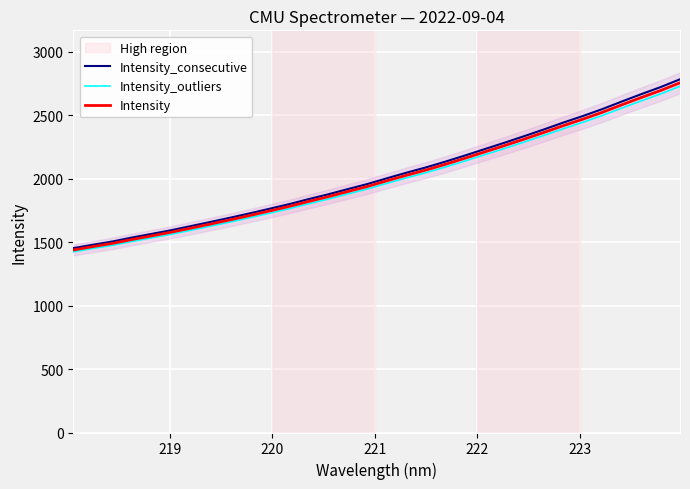

What is the highest value of the Intensity_consecutive series?

2784.7